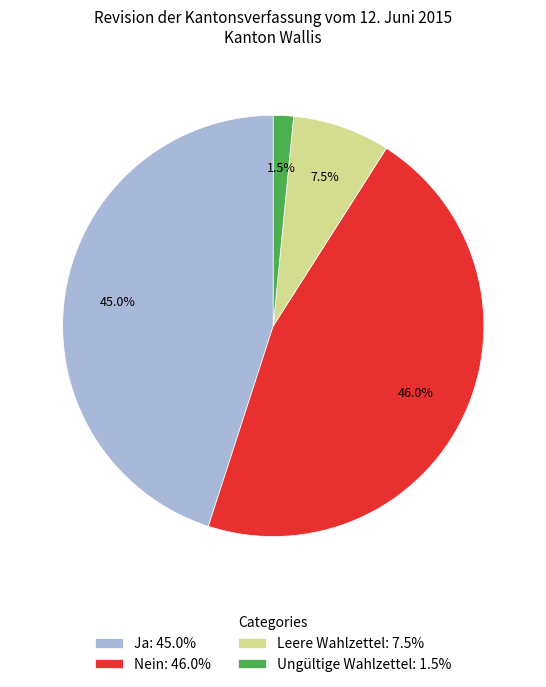

Between Nein: 46.0% and Ja: 45.0%, which is larger?

Nein: 46.0%